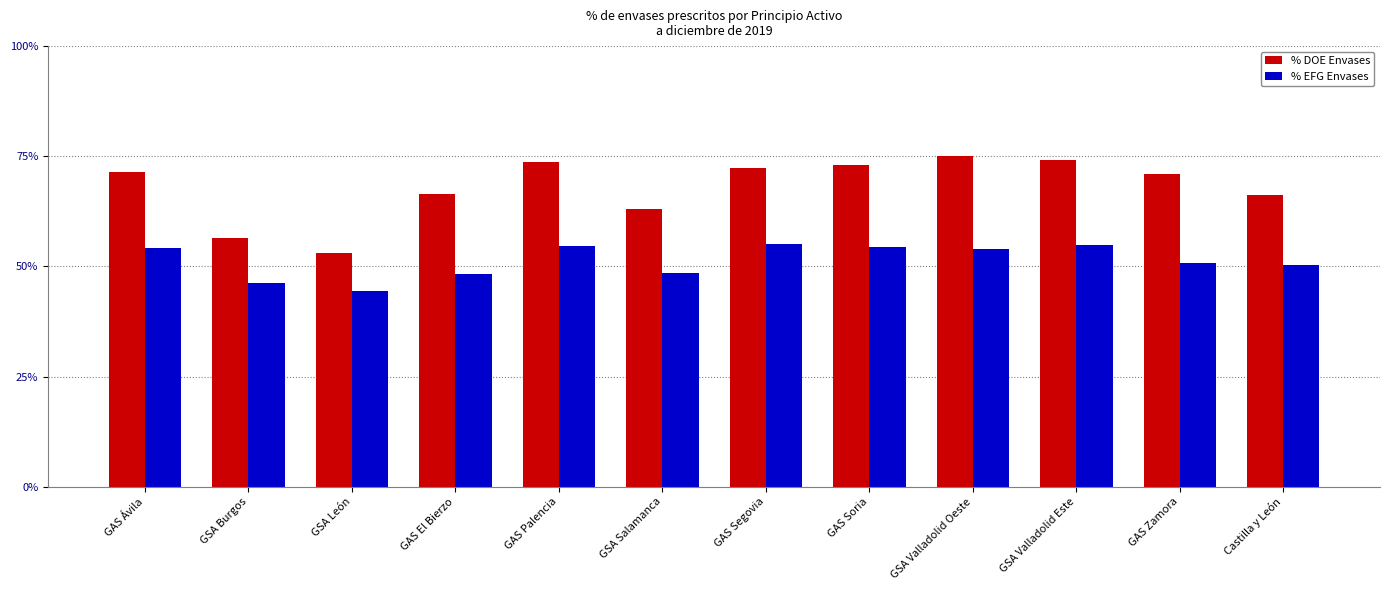

The % DOE Envases series shows 0.5 at GAS Zamora. True or false?

False